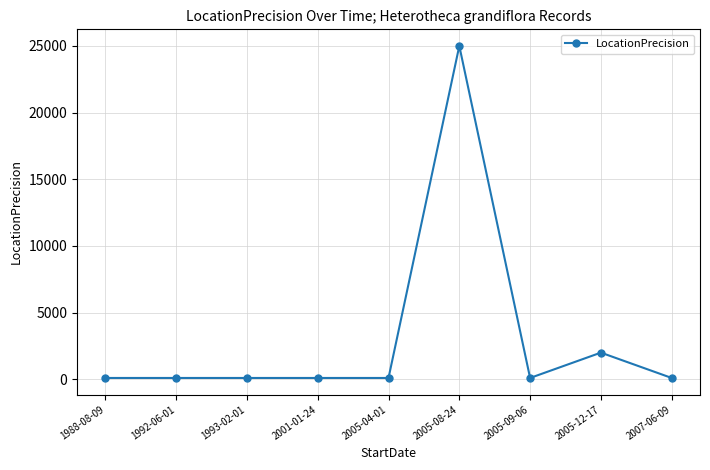

At which label is the value closest to 12550?

2005-12-17